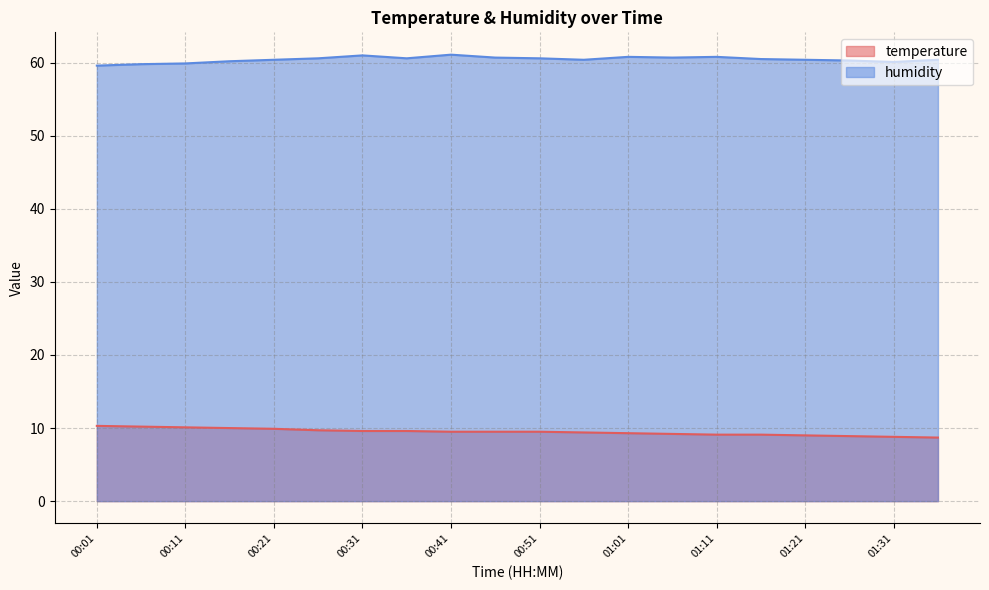

What is the label of the 20th point from the right?

00:01